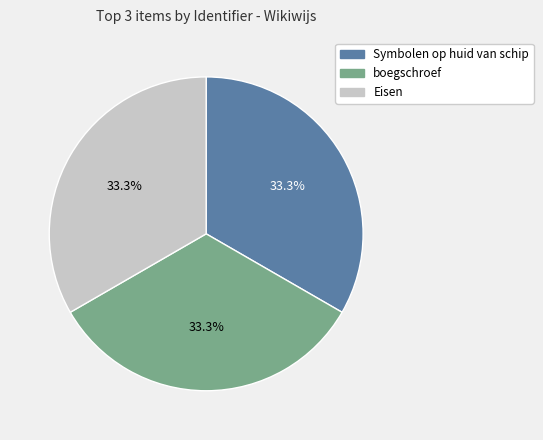

How many segments does this pie chart have?

3